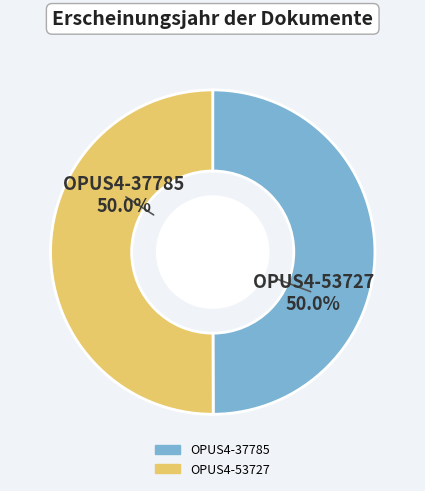

What portion of the pie excludes OPUS4-53727?

50.0%